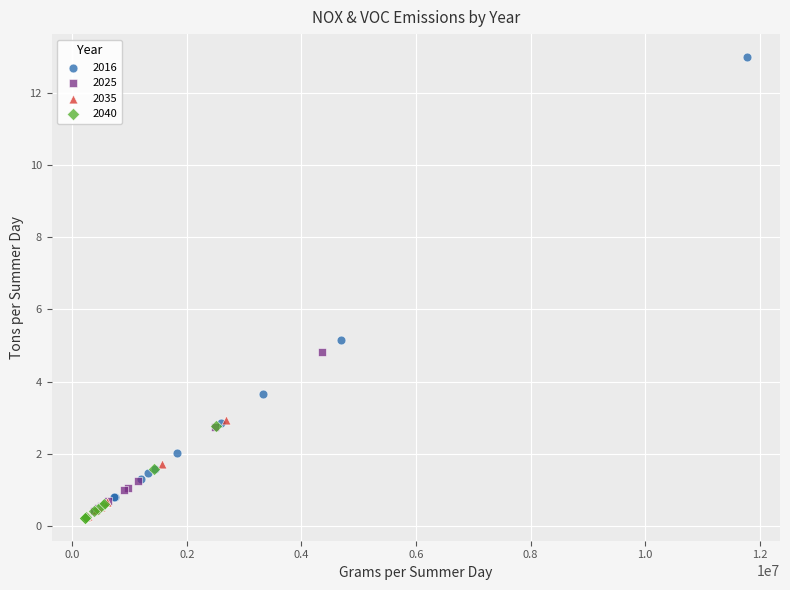

Which series has the largest Y range (max minus min)?

2016